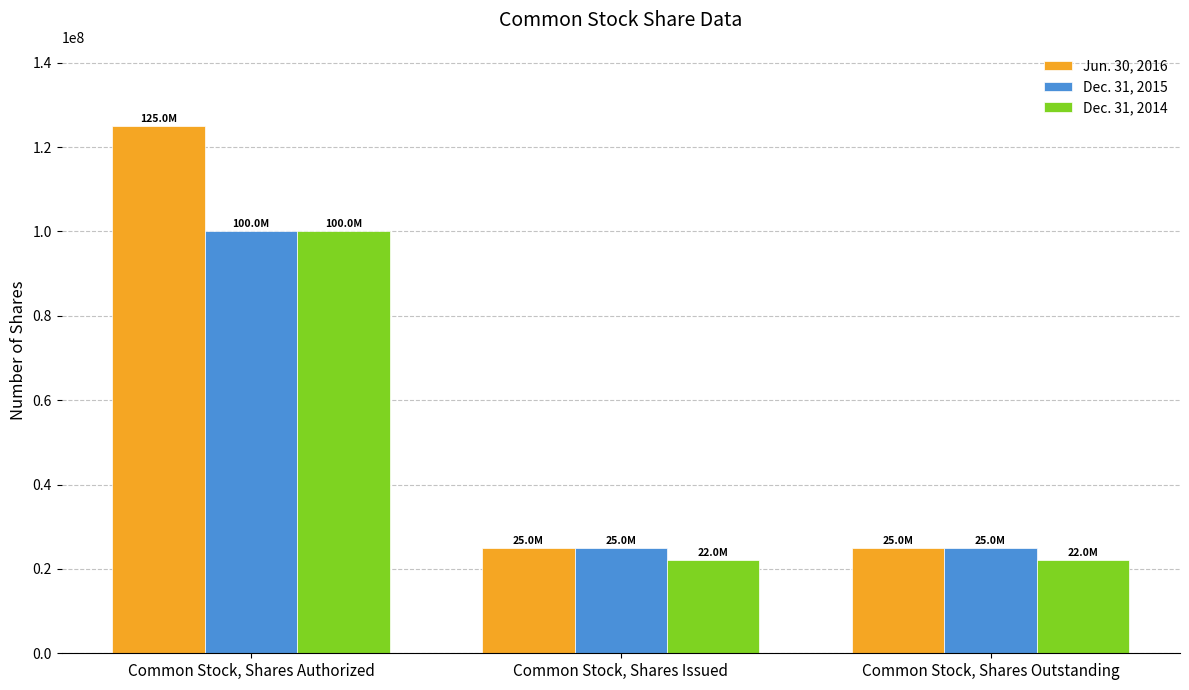

The Dec. 31, 2015 series shows 24999978 at Common Stock, Shares Issued. True or false?

True